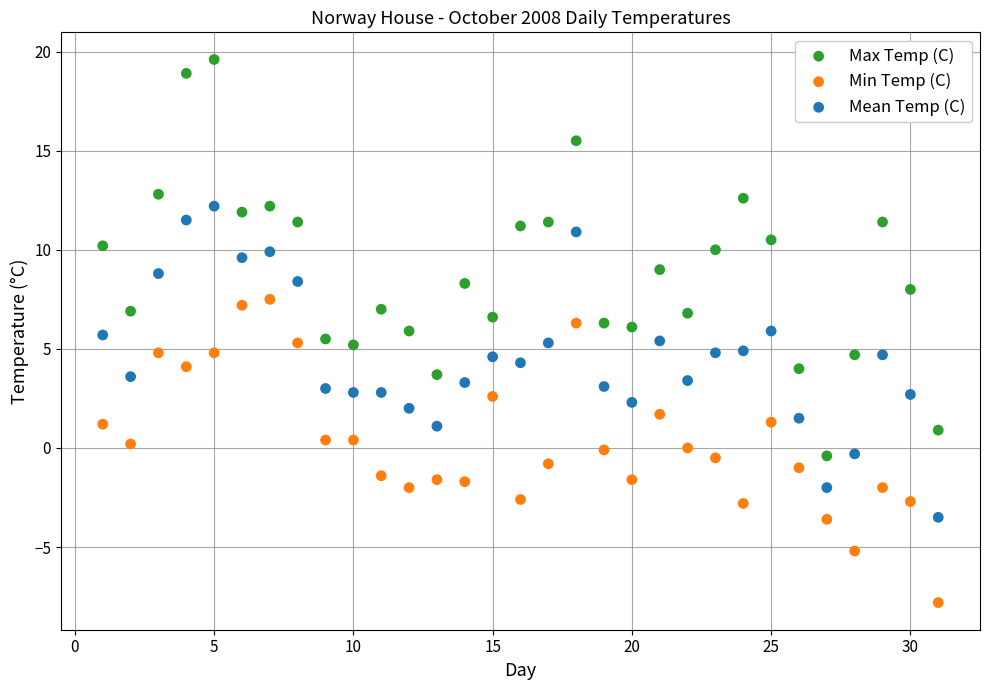

Which series contains the highest Y value?

Max Temp (C)